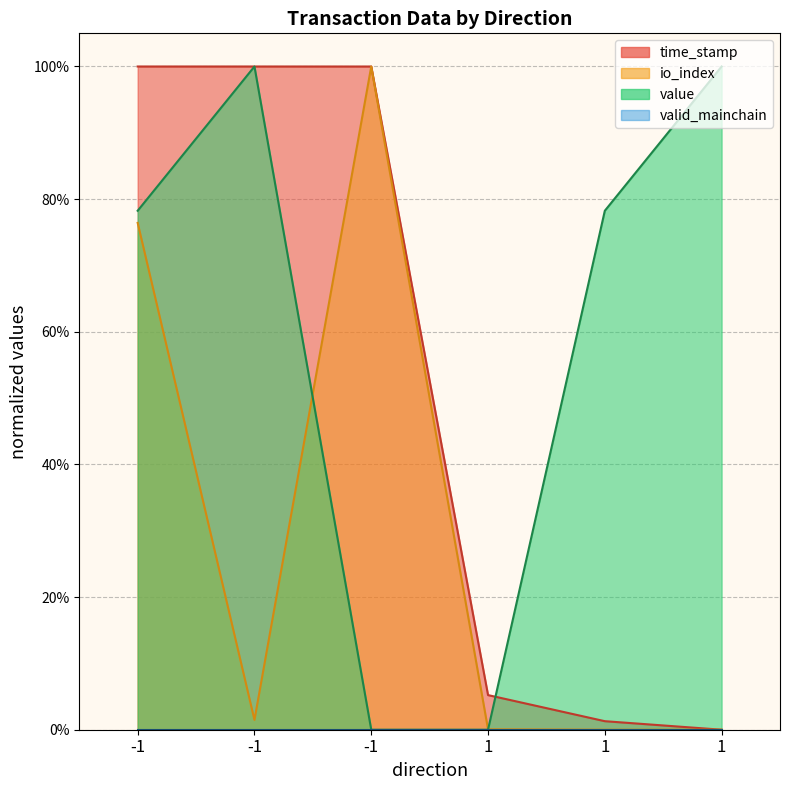

Rank the series at -1 from highest to lowest value.

time_stamp, value, io_index